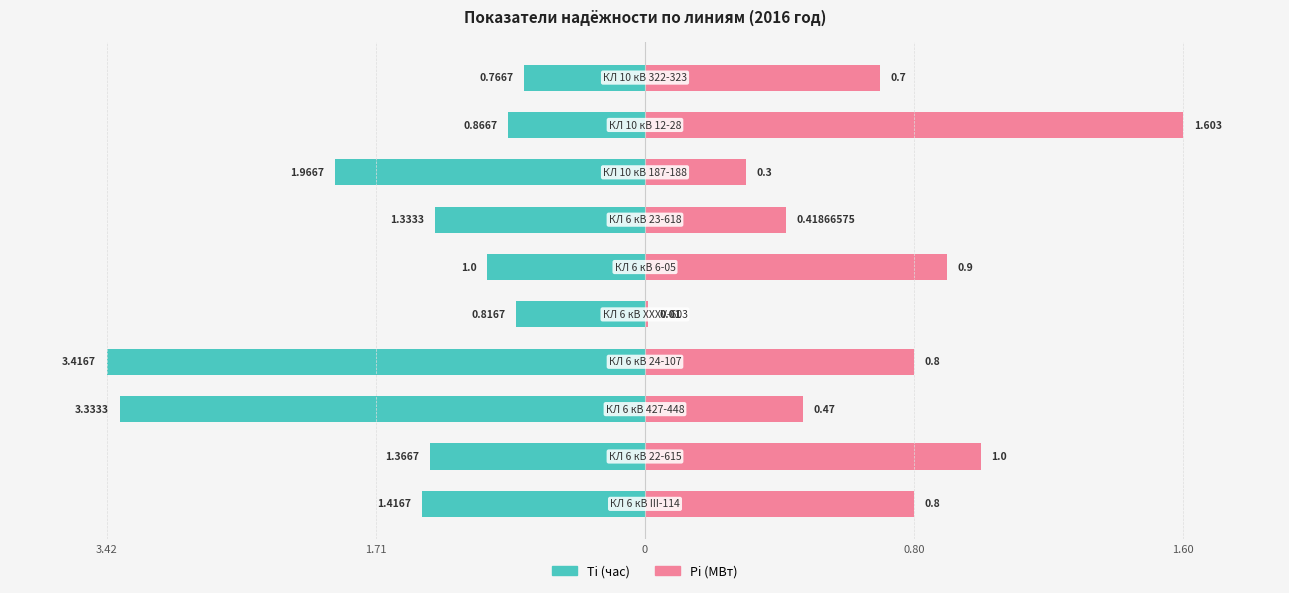

How many bars are there in total?

20